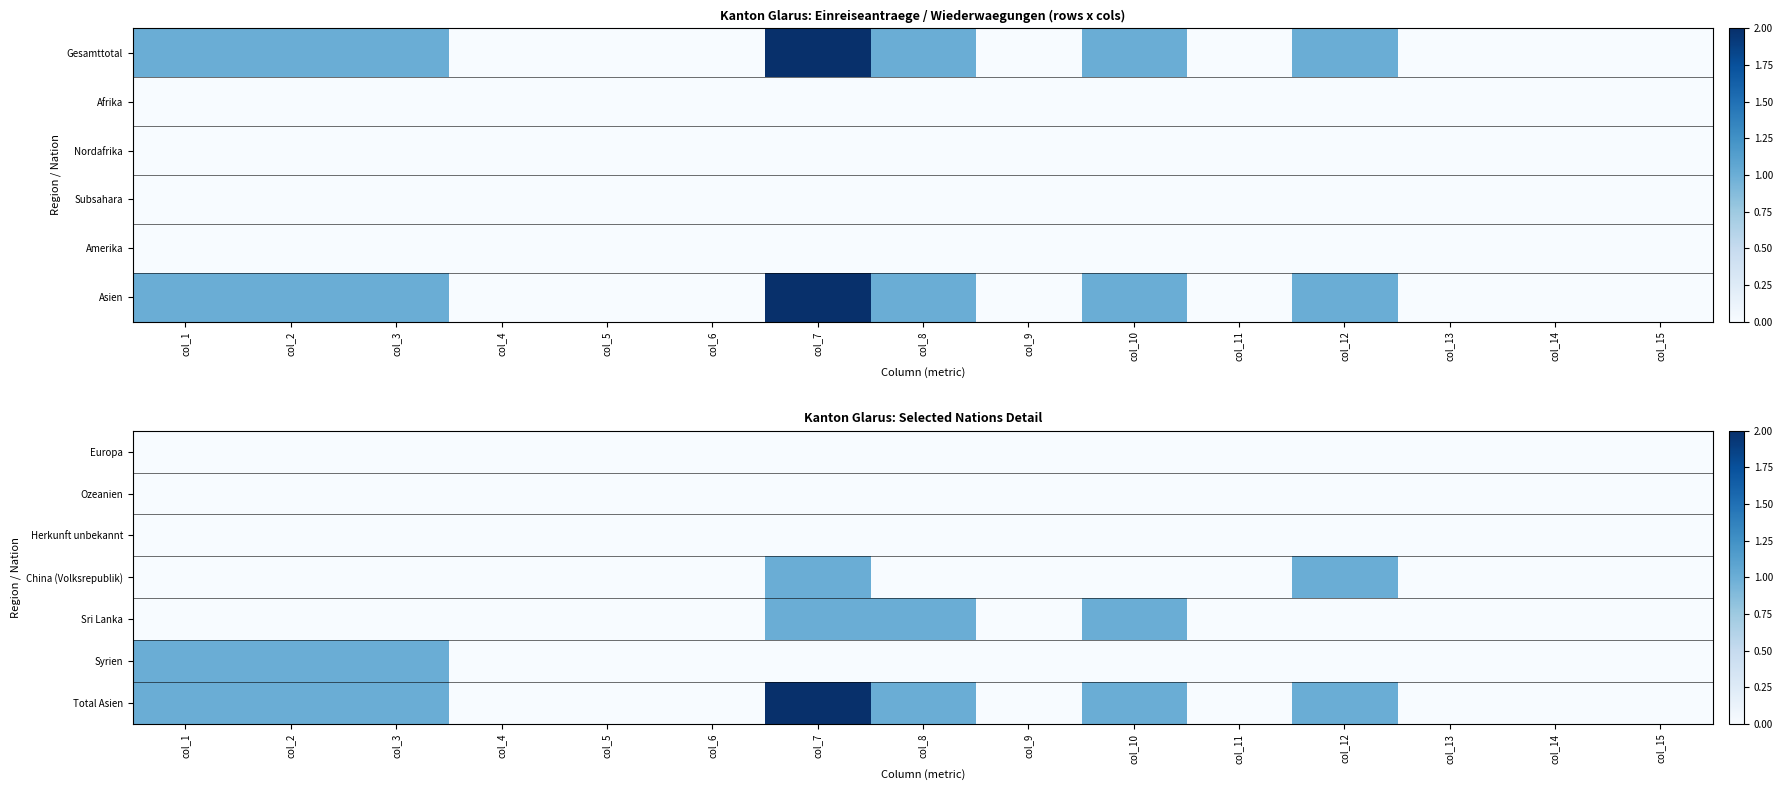

The value of Syrien at col_11 is 0. True or false?

True